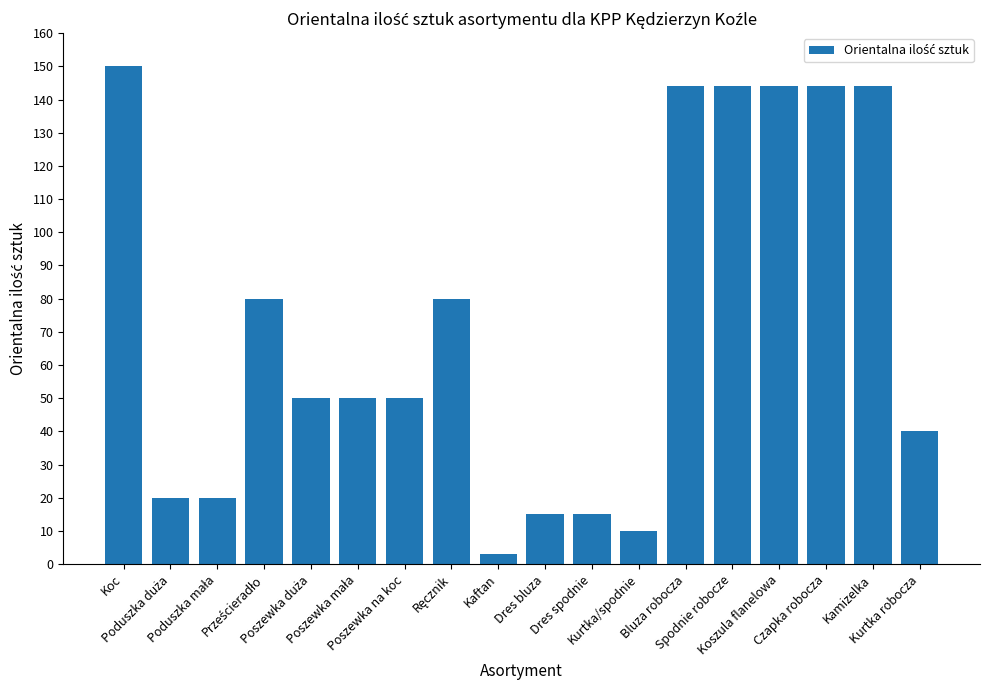

What is the sum of all values?

1303